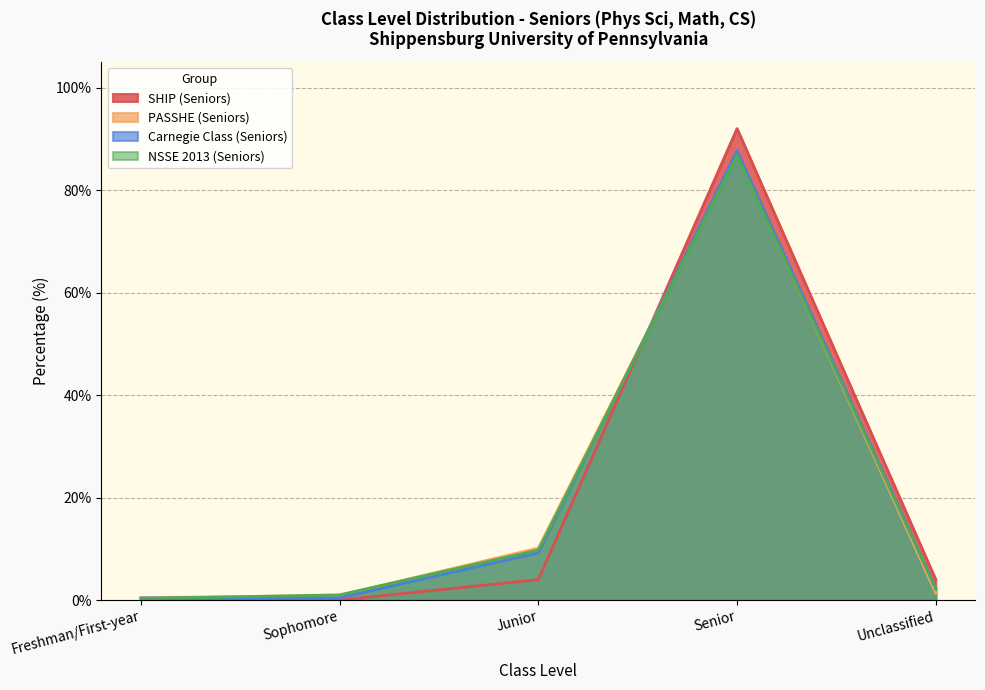

How many values in the Carnegie Class (Seniors) series are below 2?

2